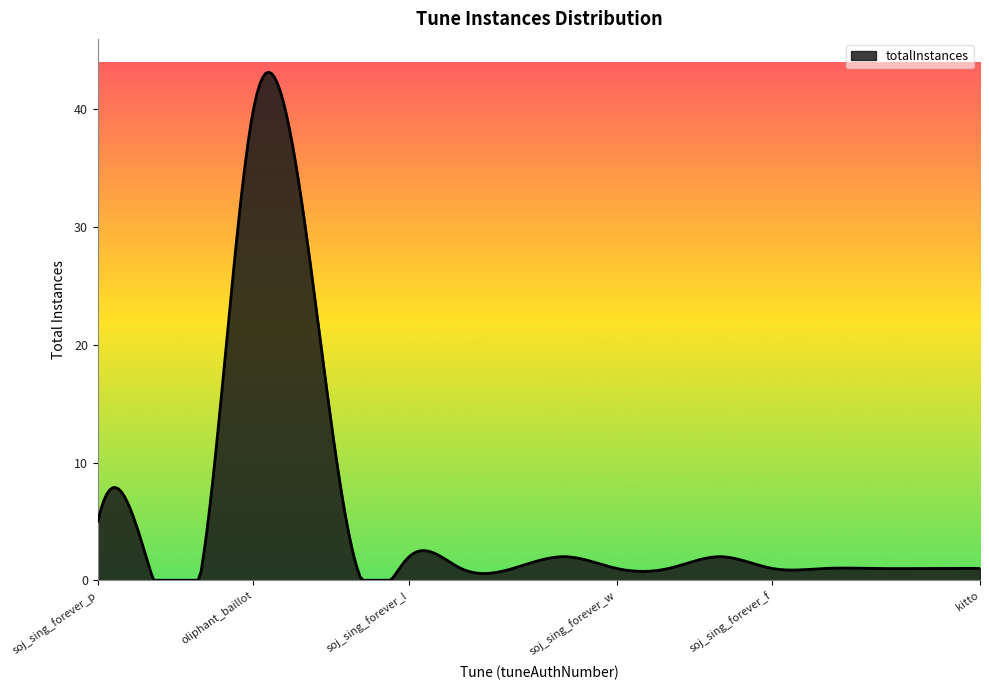

What is the maximum value shown in the chart?

43.2